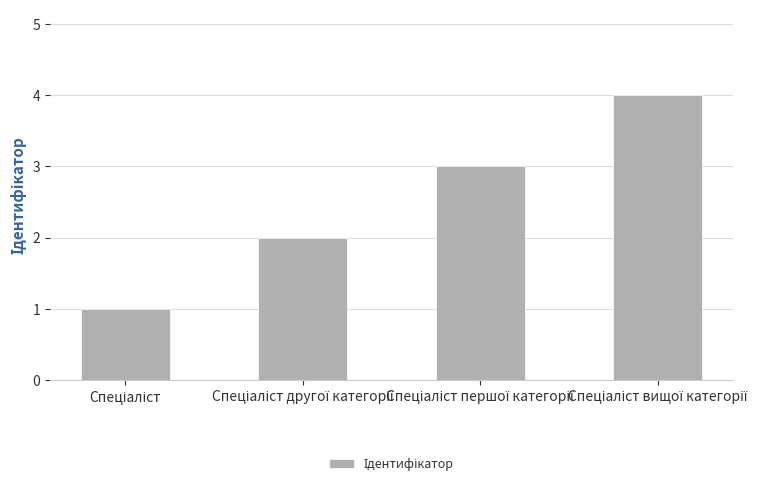

Count the number of data series in this chart.

1